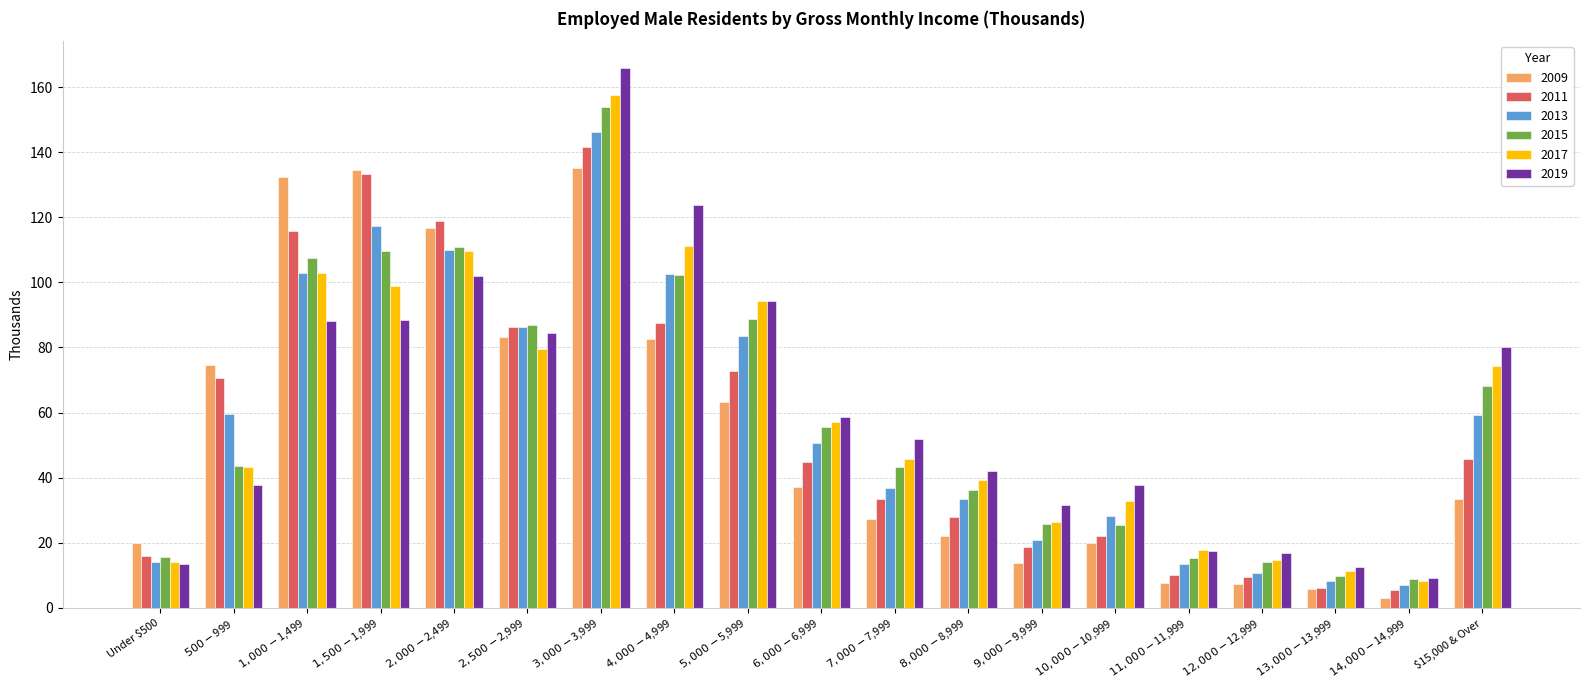

What position from the left is $13,000-$13,999?

17